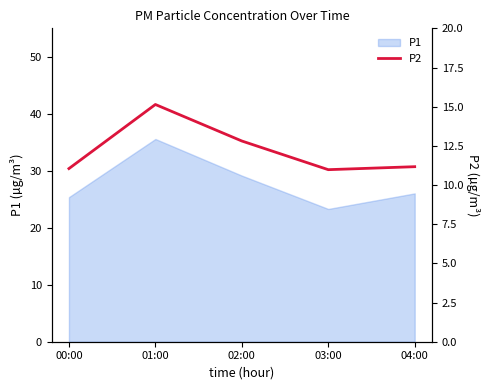

True or false: the data shows 3.1 at 03:00.

False